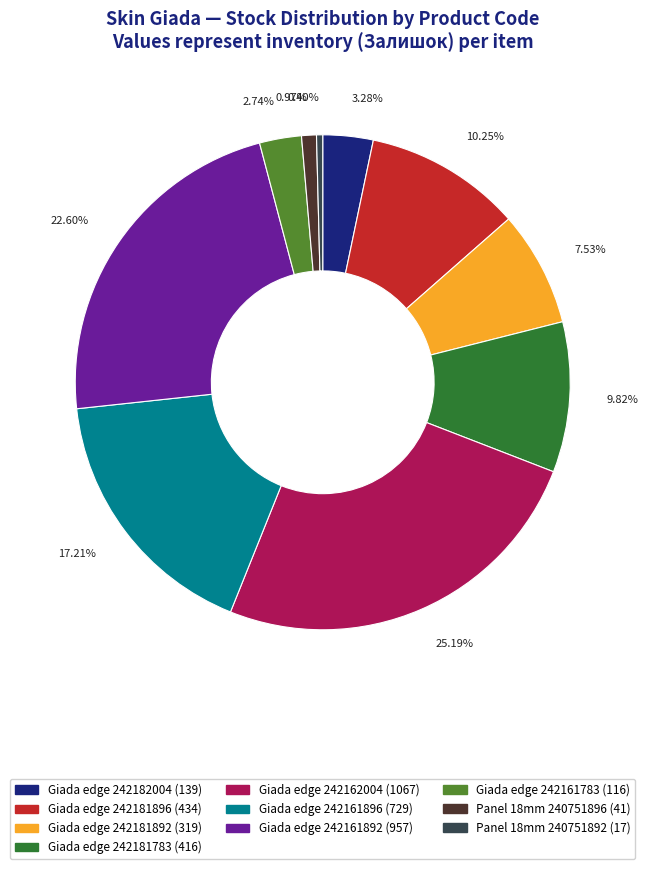

Does any single category account for the majority?

No